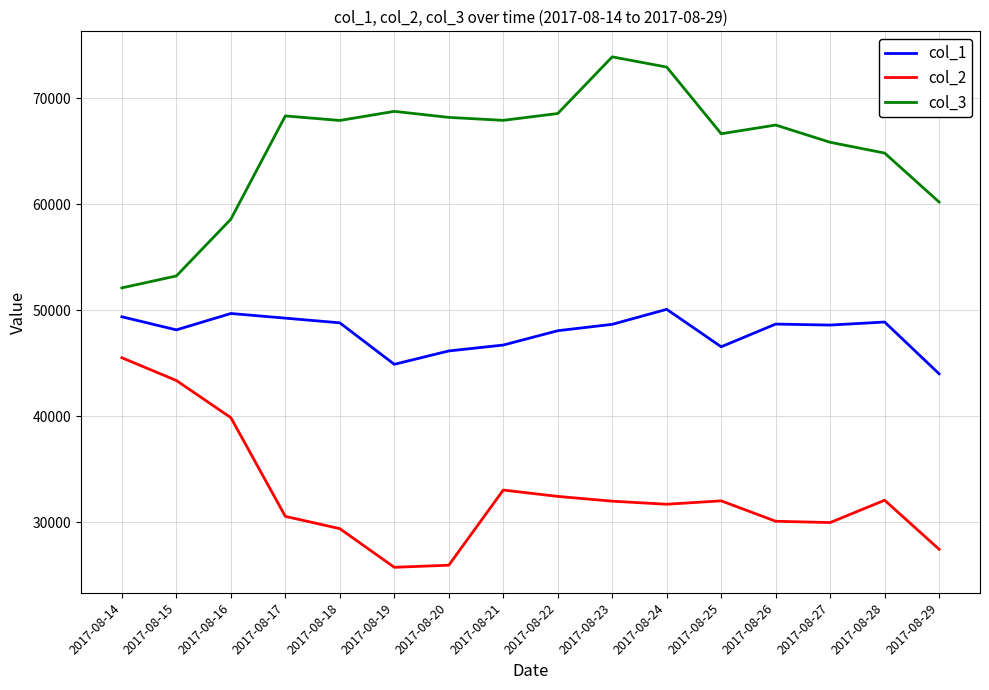

What is the spread (max minus min) of values at 2017-08-26?

37401